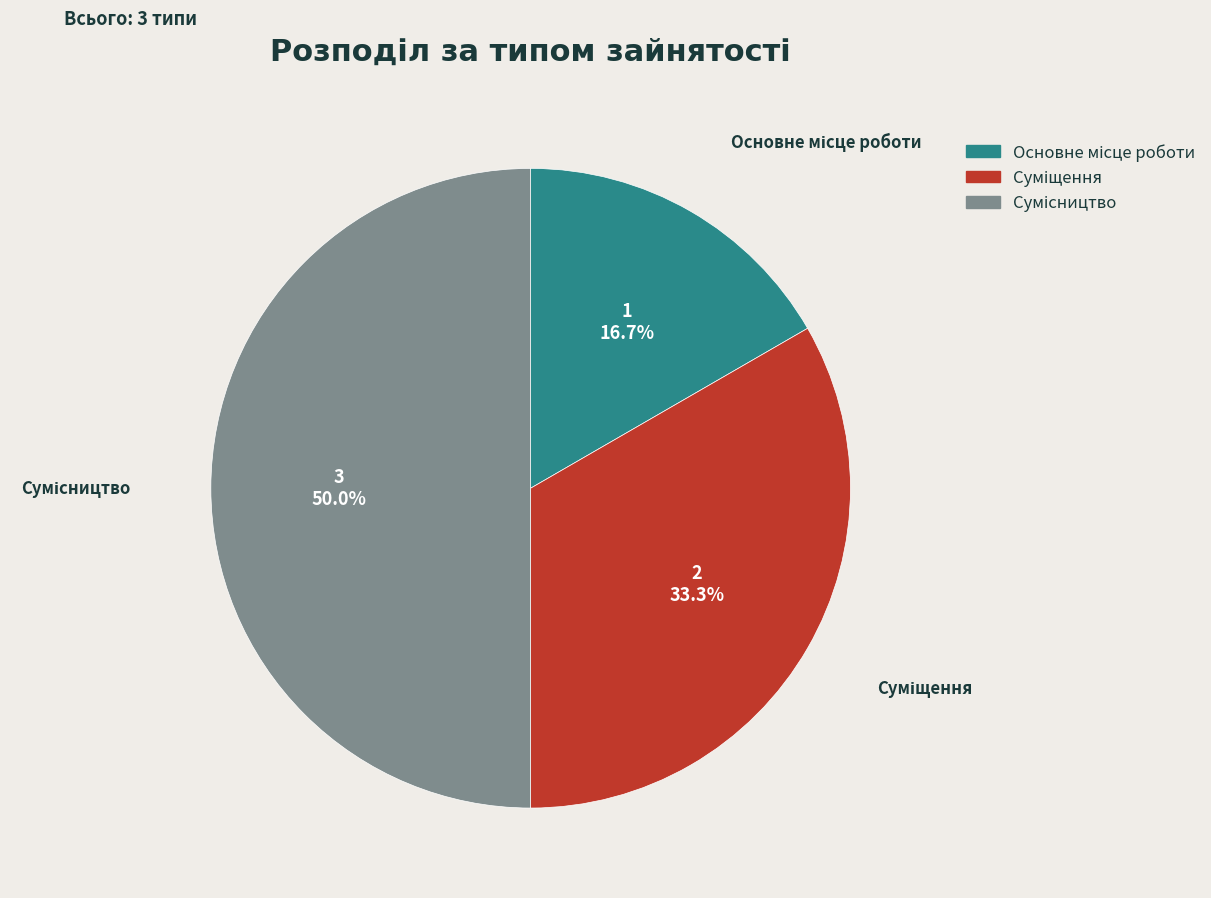

Count the number of slices in the pie.

3